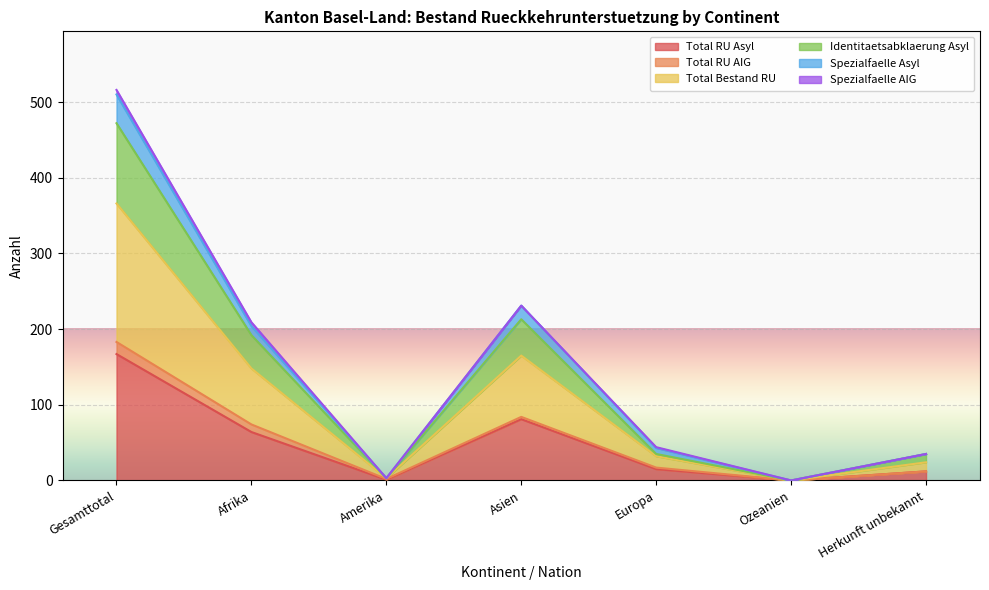

Read the Total RU Asyl value at Herkunft unbekannt, to the nearest 10.

10